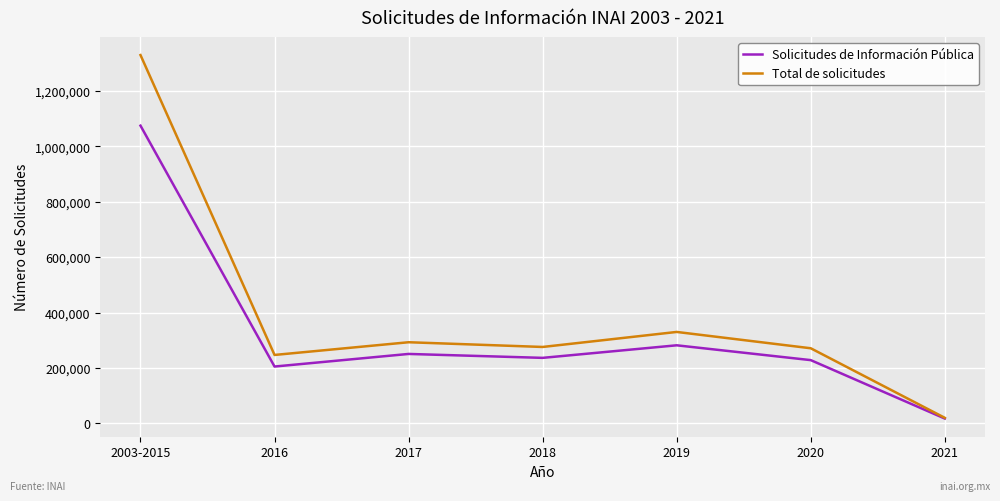

Where is the first local maximum for Total de solicitudes?

2017